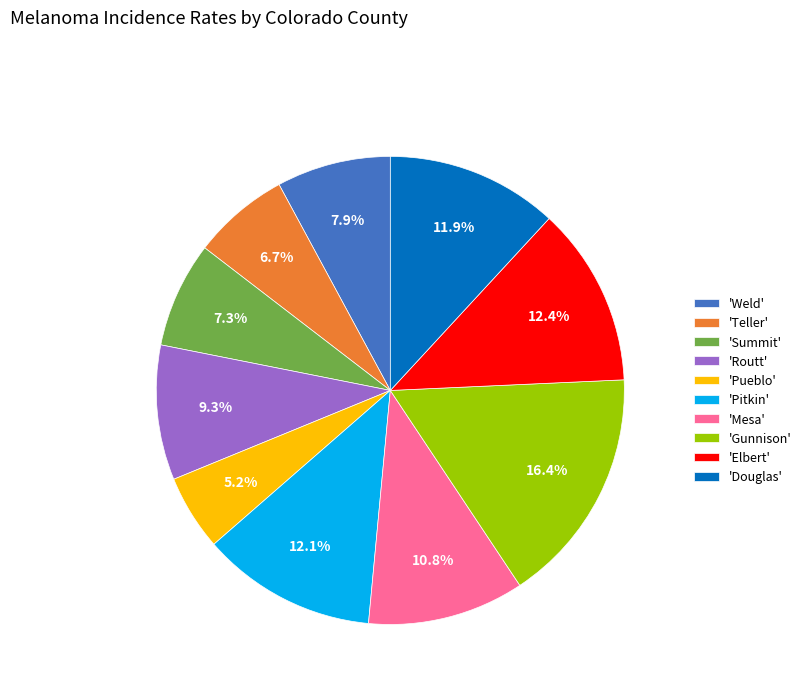

What is the ratio of the value at 'Douglas' to the value at 'Routt'?

1.3